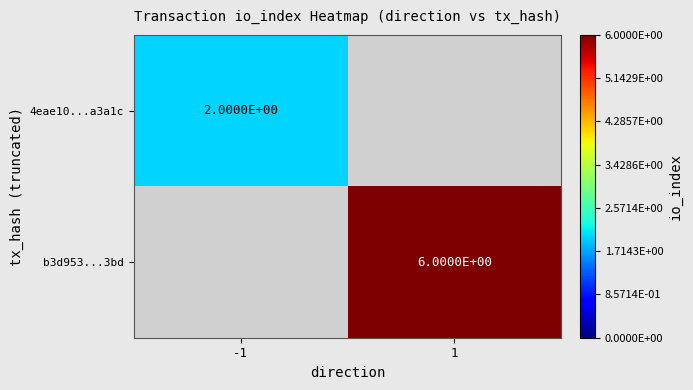

The 4eae10...a3a1c series shows 0 at -1. True or false?

False